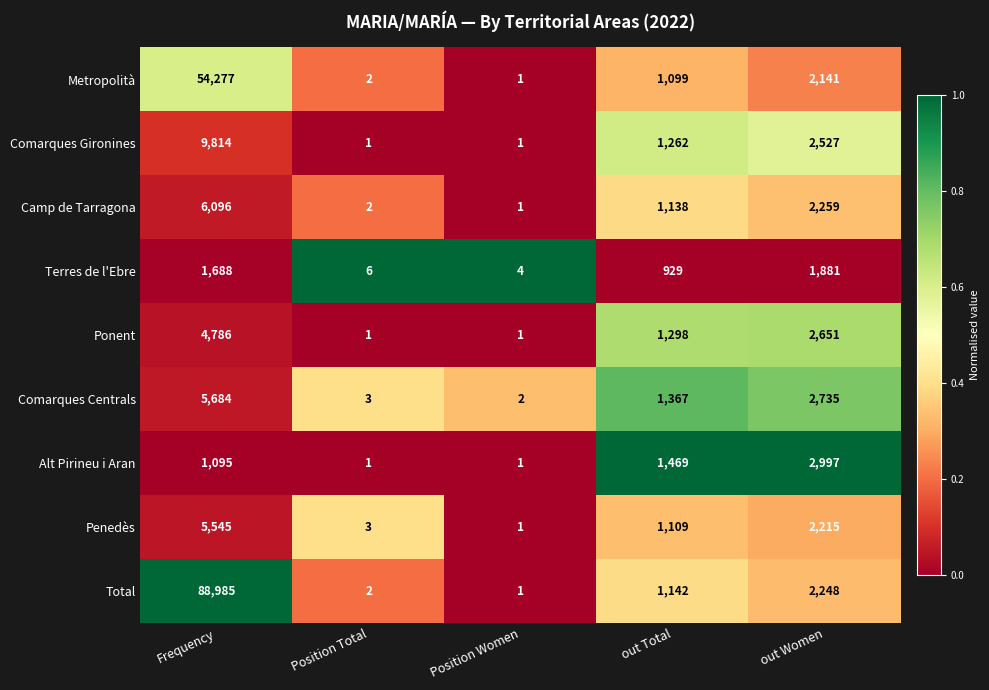

What is the difference between the second highest and minimum values in the Ponent series?

2650